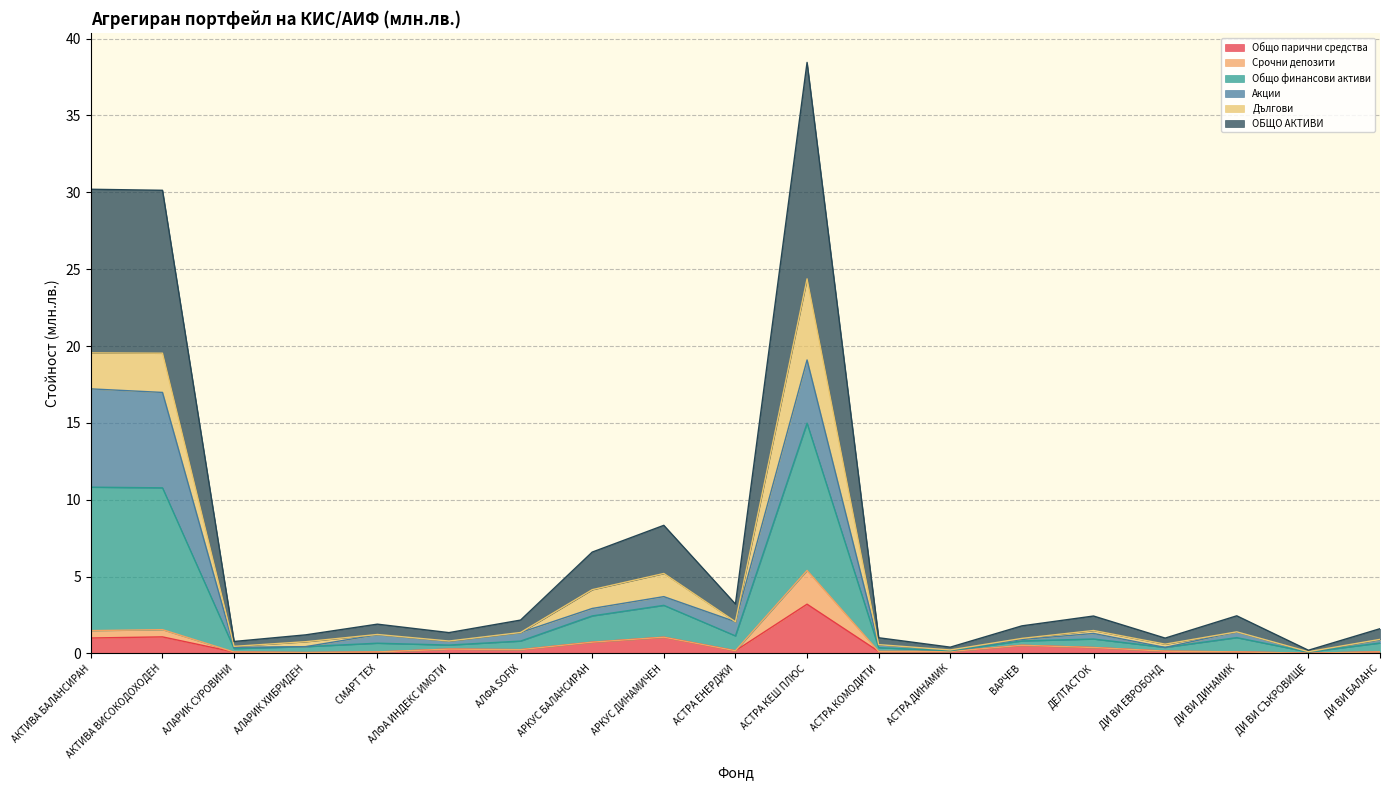

What is the value of the Общо парични средства point at the 4th from the left?

0.1